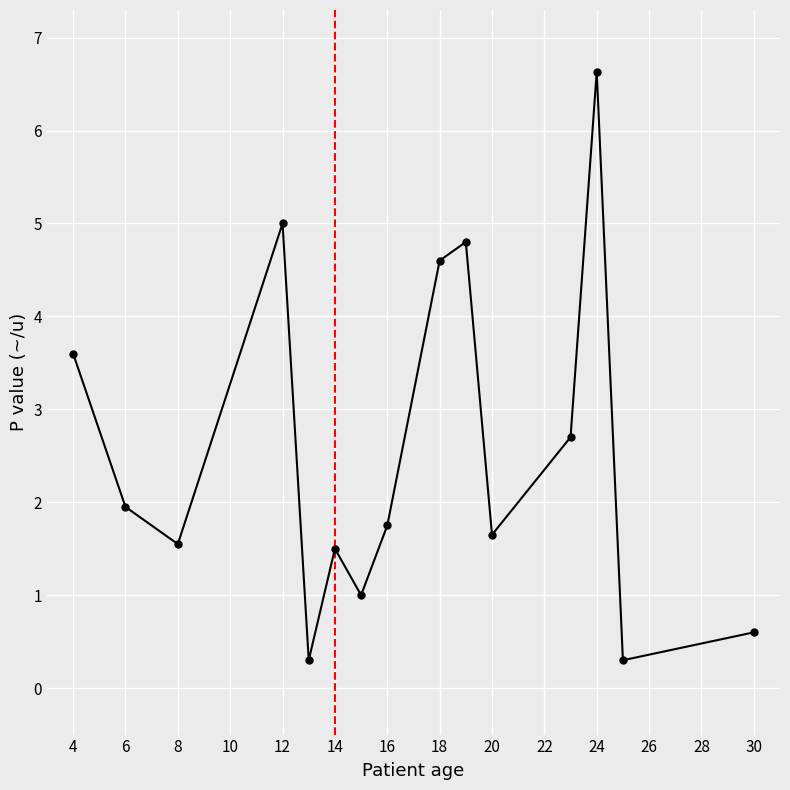

What is the sum of all values?

37.9